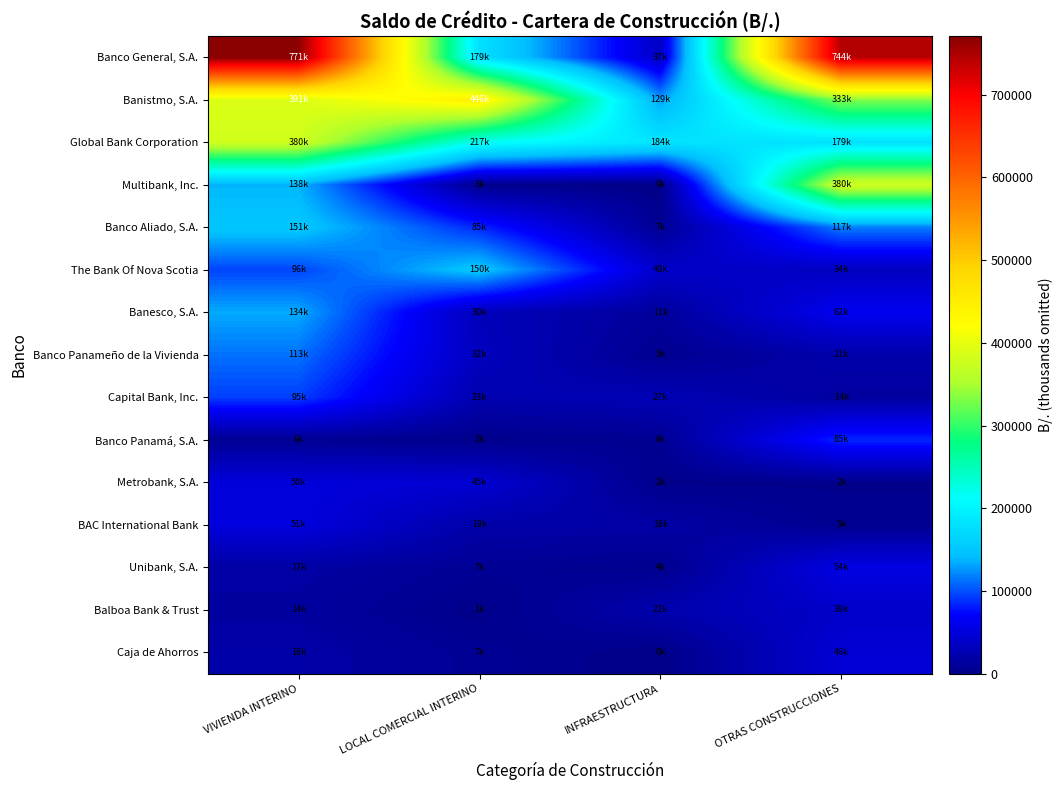

At which category does the chart reach its minimum across all series?

INFRAESTRUCTURA